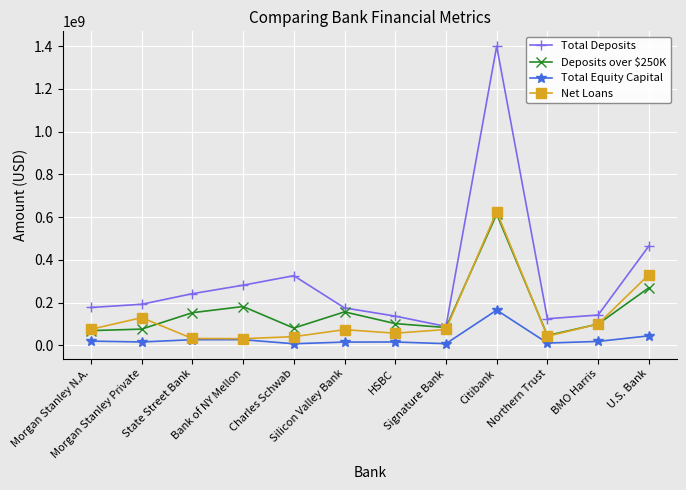

At which label does Net Loans reach its peak?

Citibank